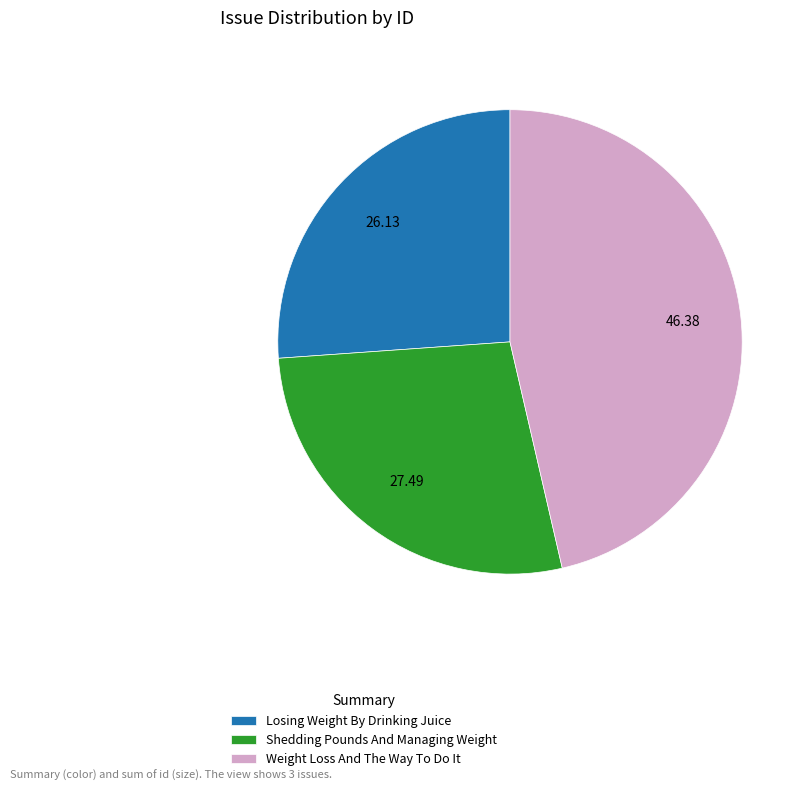

True or false: Shedding Pounds And Managing Weight accounts for 35% of the total.

False